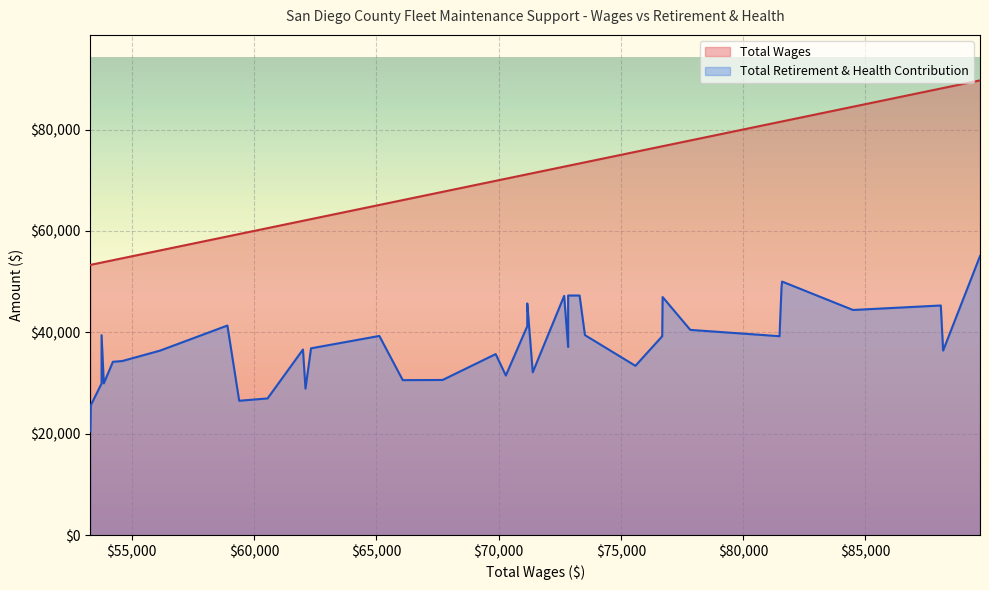

What is the difference between the maximum and minimum values in the Total Wages series?

36373